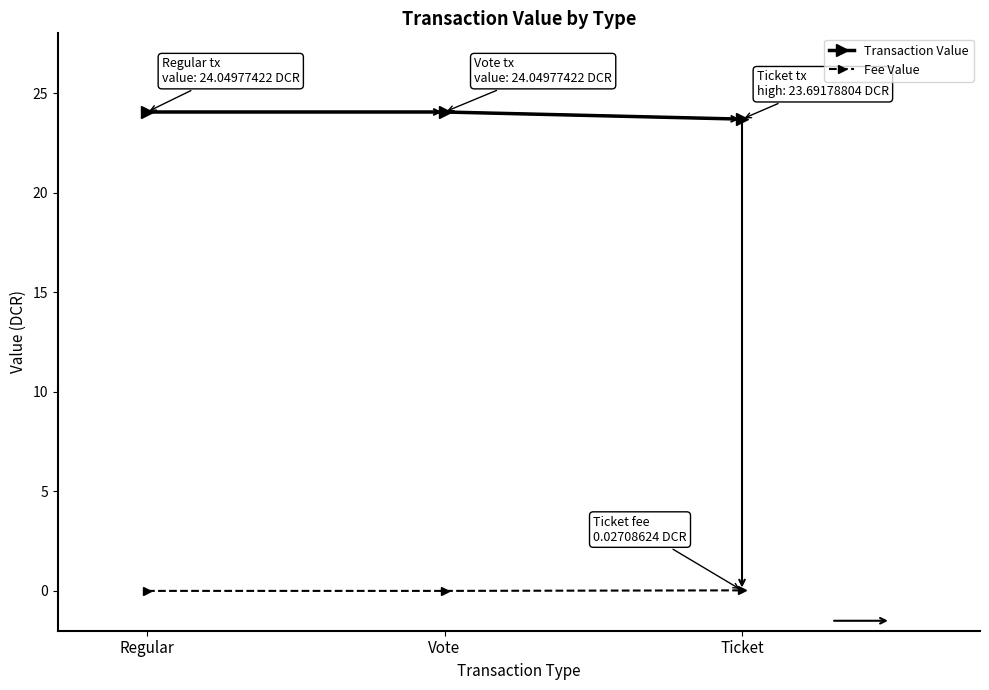

Rank the series at Regular from lowest to highest value.

Fee Value, Transaction Value